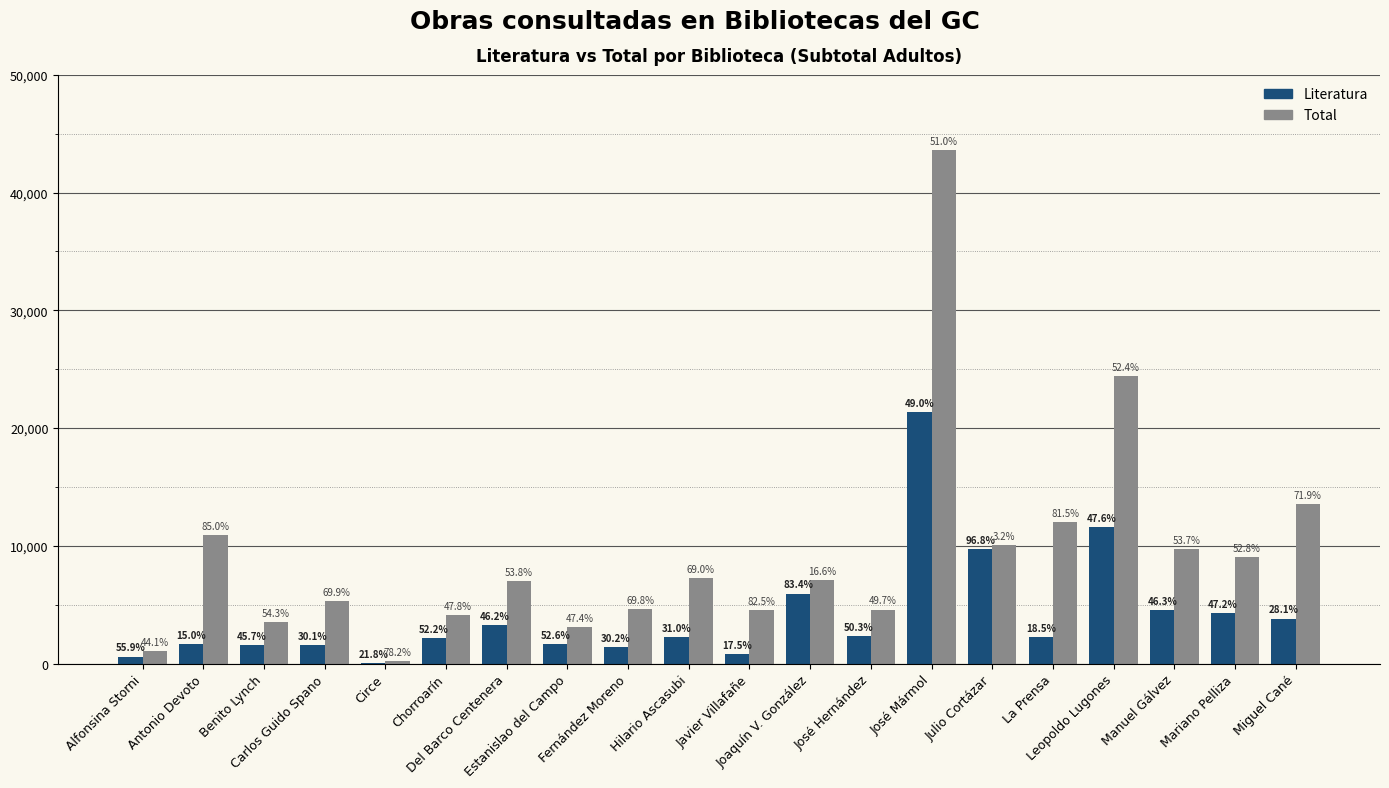

Are the bars grouped side by side (vs. stacked)?

Yes